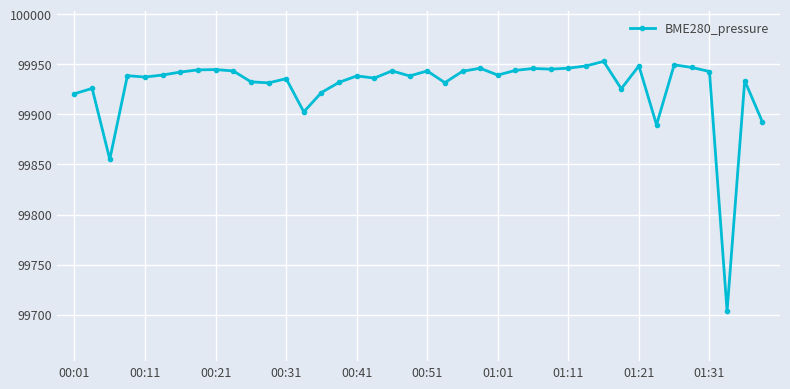

What is the maximum value shown in the chart?

99953.0